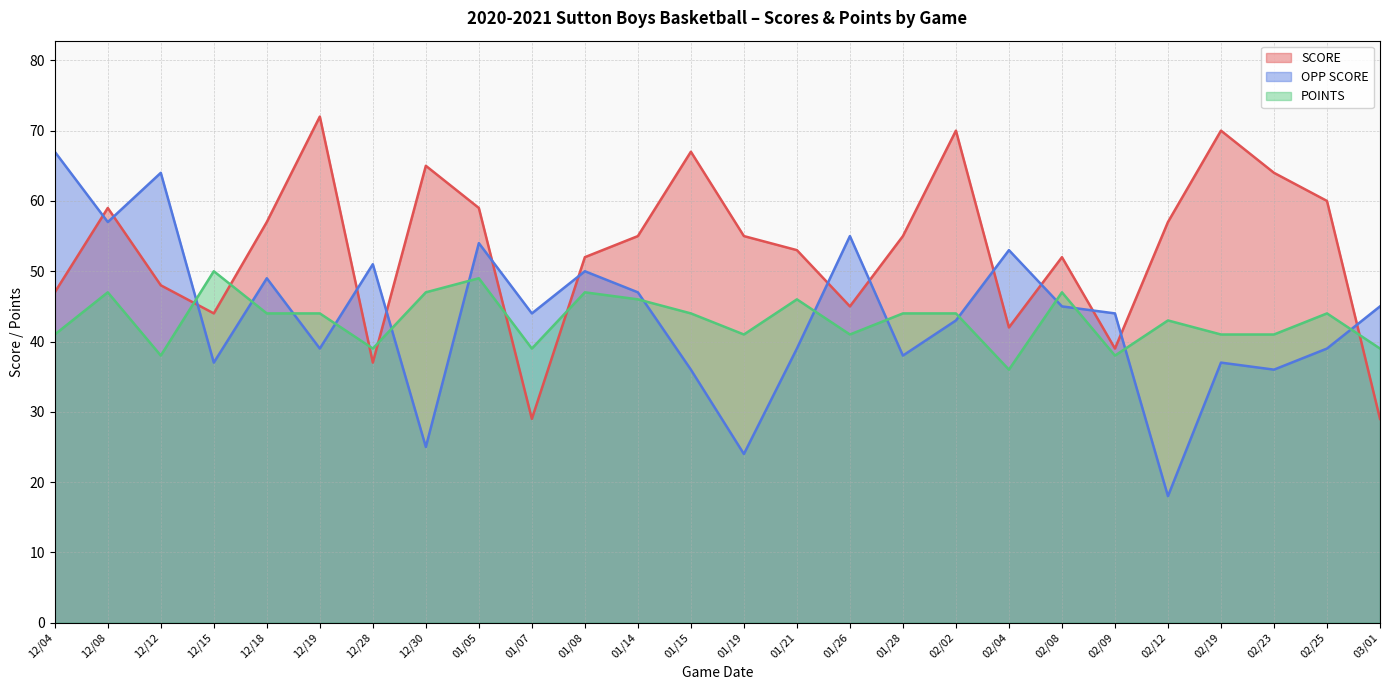

What is the average value of the SCORE series?

53